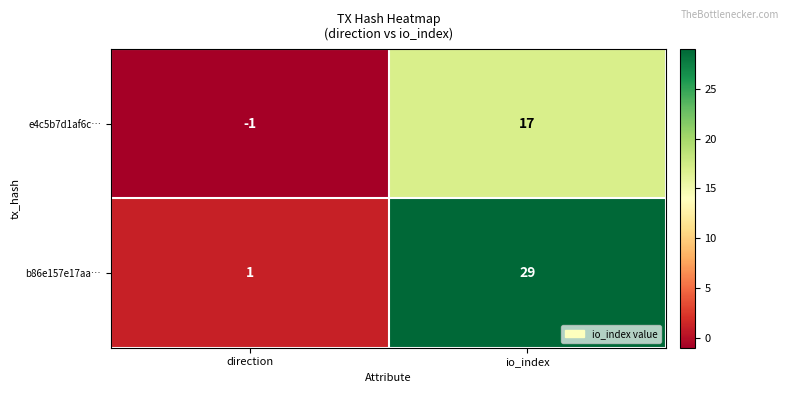

Which series changed the most between direction and io_index?

b86e157e17aa…